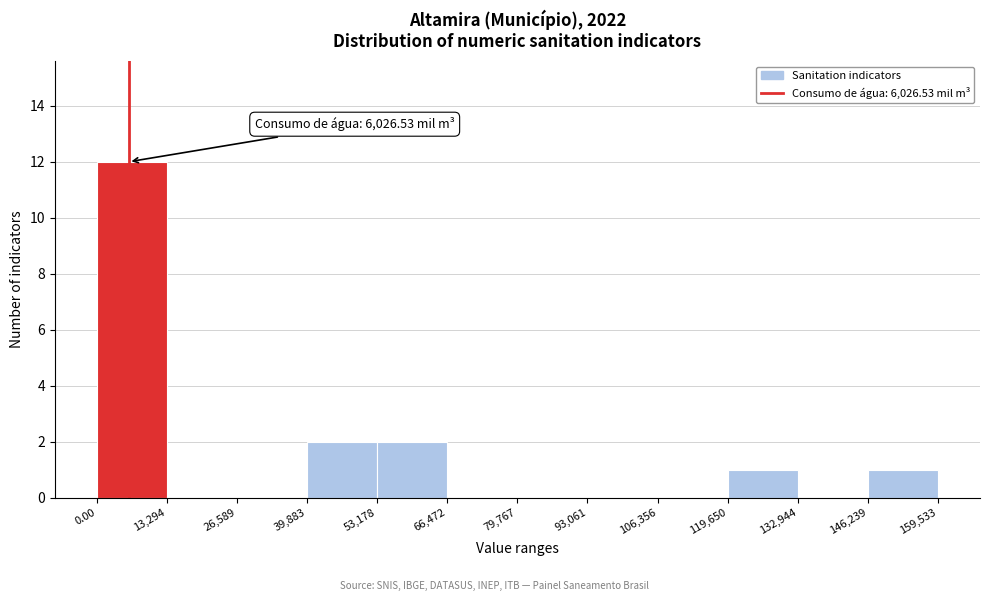

Over which range of the x-axis is the bar tallest?

0.00 to 13,294